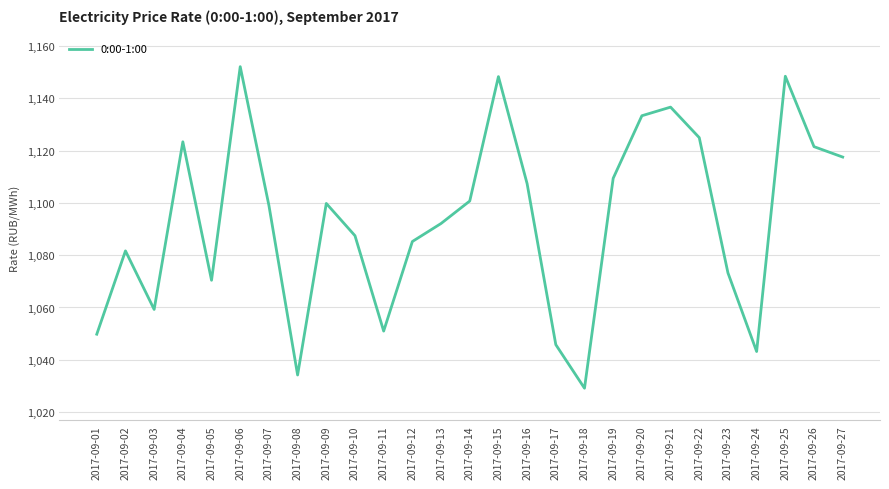

What is the difference between the values at 2017-09-12 and 2017-09-17?

39.4